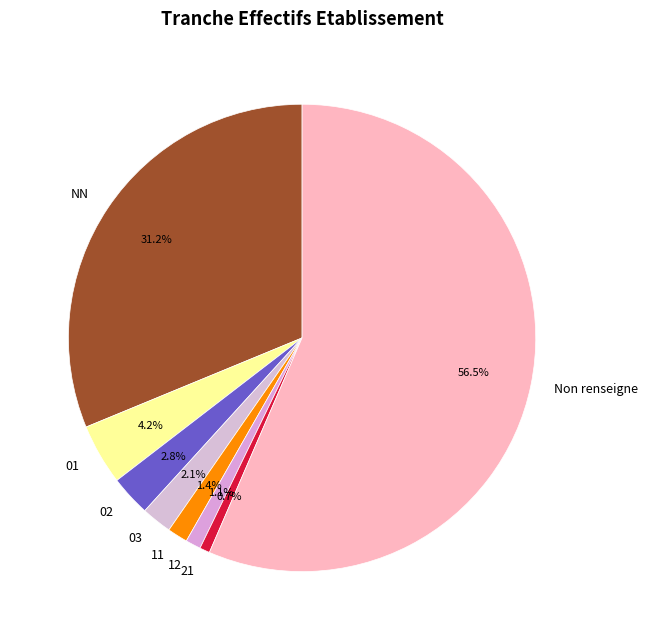

What percentage is the 02 slice, to the nearest percent?

3%